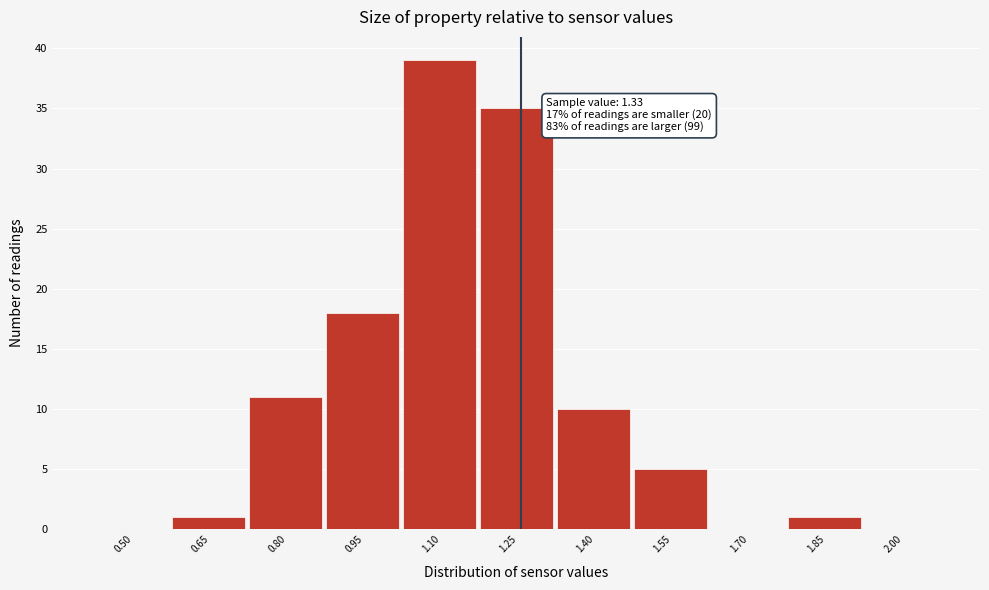

Reading left to right, transcribe all the data shown in this chart.

0.50=0	0.65=1	0.80=11	0.95=18	1.10=39	1.25=35	1.40=10	1.55=5	1.70=0	1.85=1	2.00=0